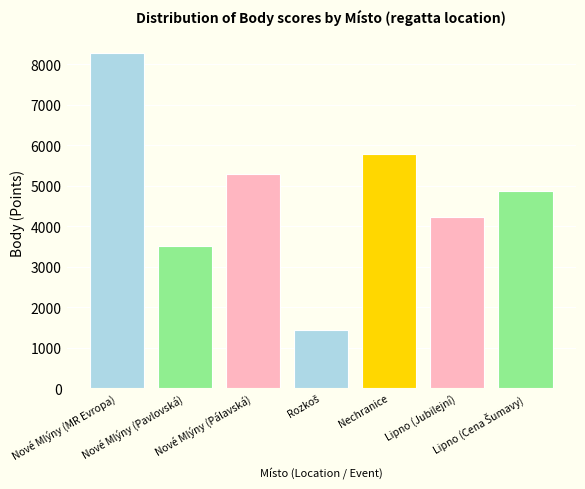

The value at Nové Mlýny (Pavlovská) is 5313. True or false?

False